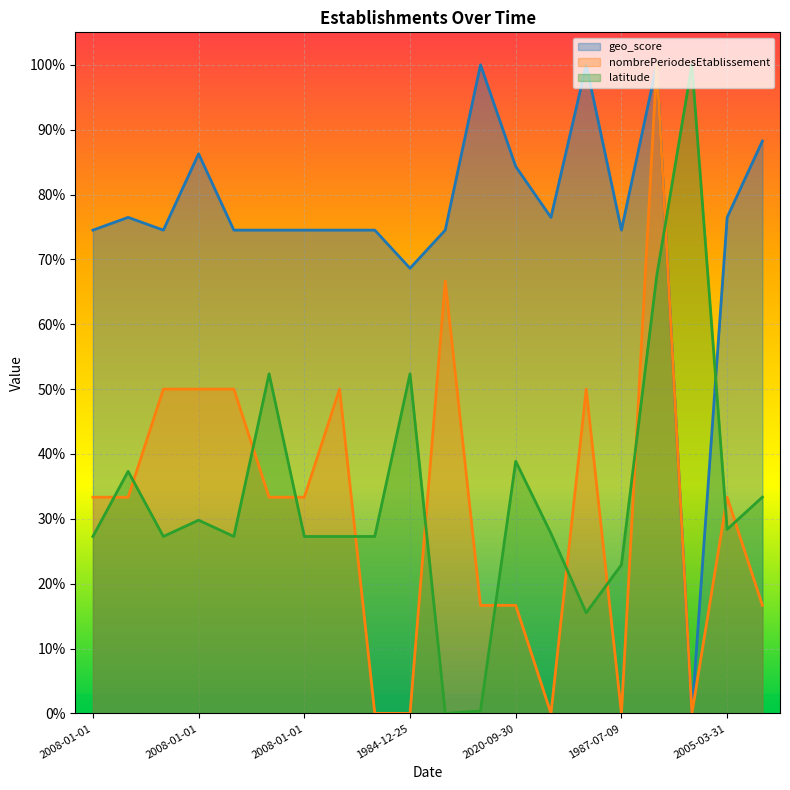

Count the number of categories in the chart.

20